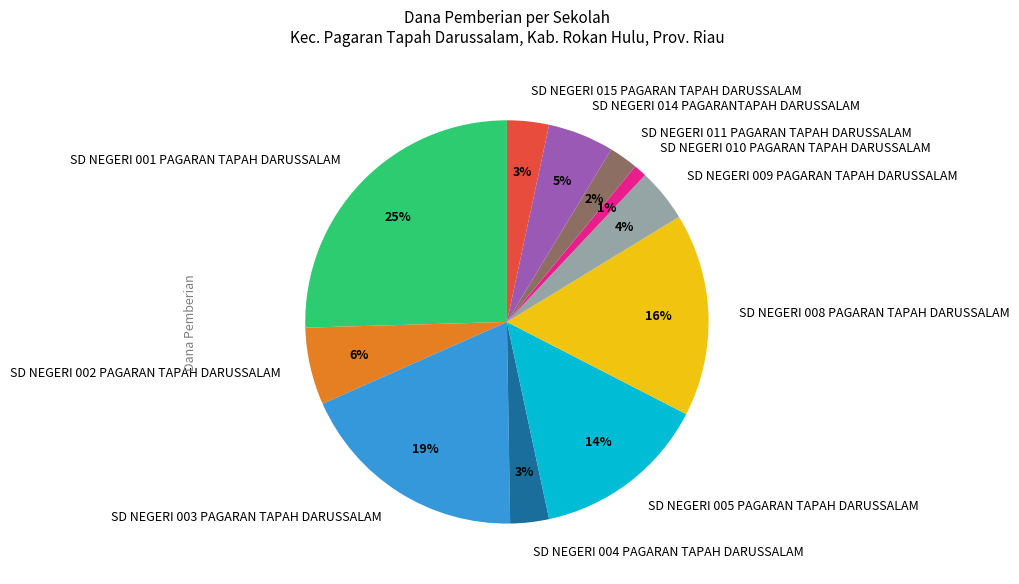

What percentage is the SD NEGERI 008 PAGARAN TAPAH DARUSSALAM slice, to the nearest percent?

16%